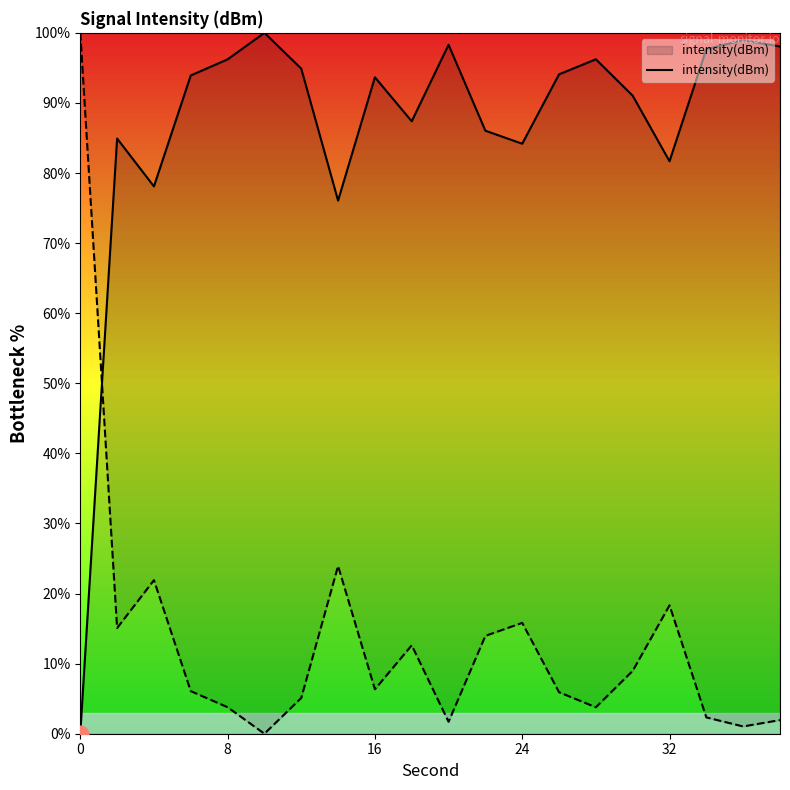

The intensity(dBm) series shows 52.1 at 32. True or false?

False